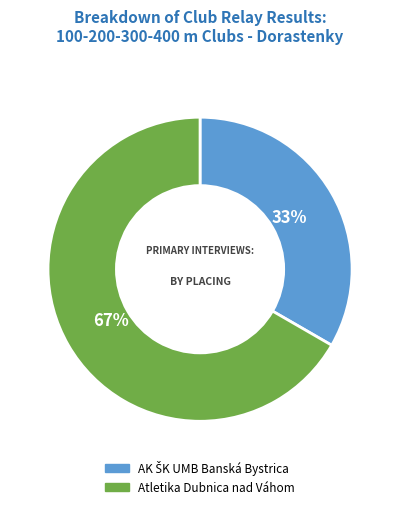

What percentage is the Atletika Dubnica nad Váhom slice, to the nearest percent?

67%